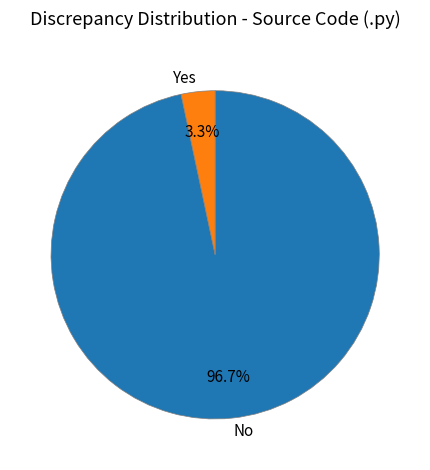

Between Yes and No, which is larger?

No